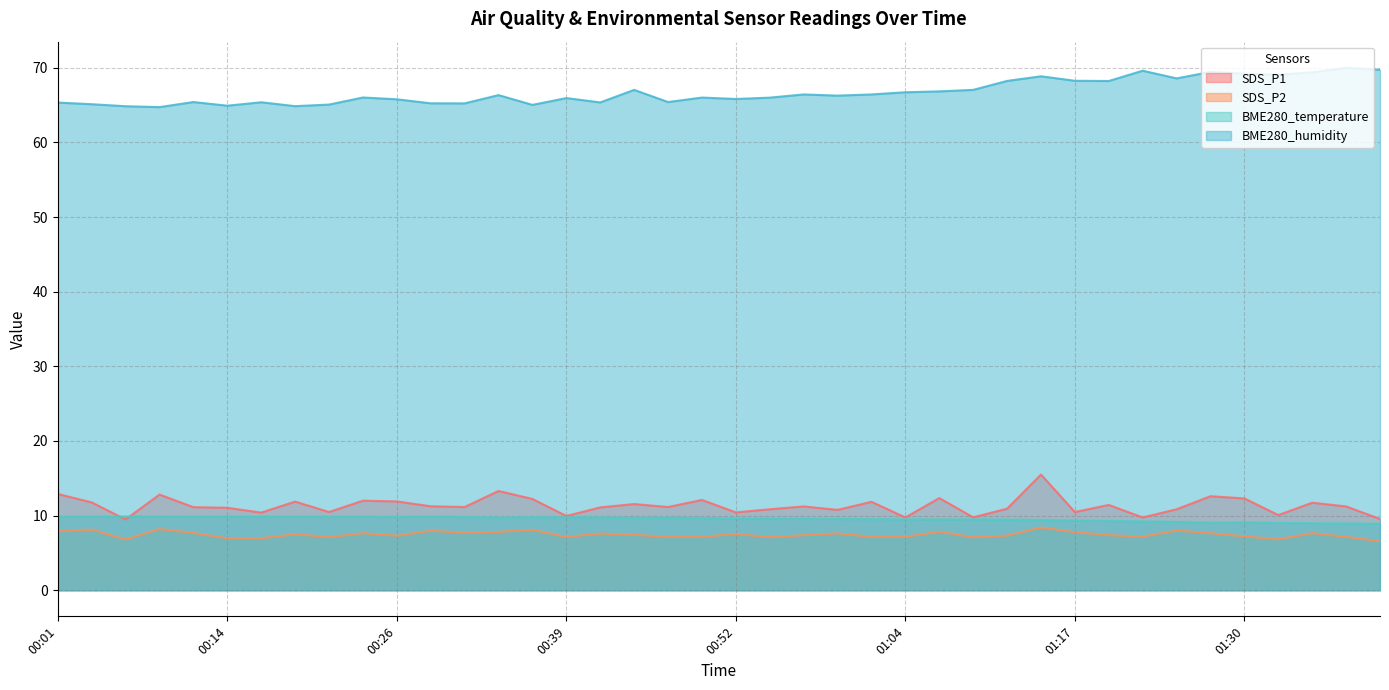

Which category has the highest value in the BME280_temperature series?

00:06